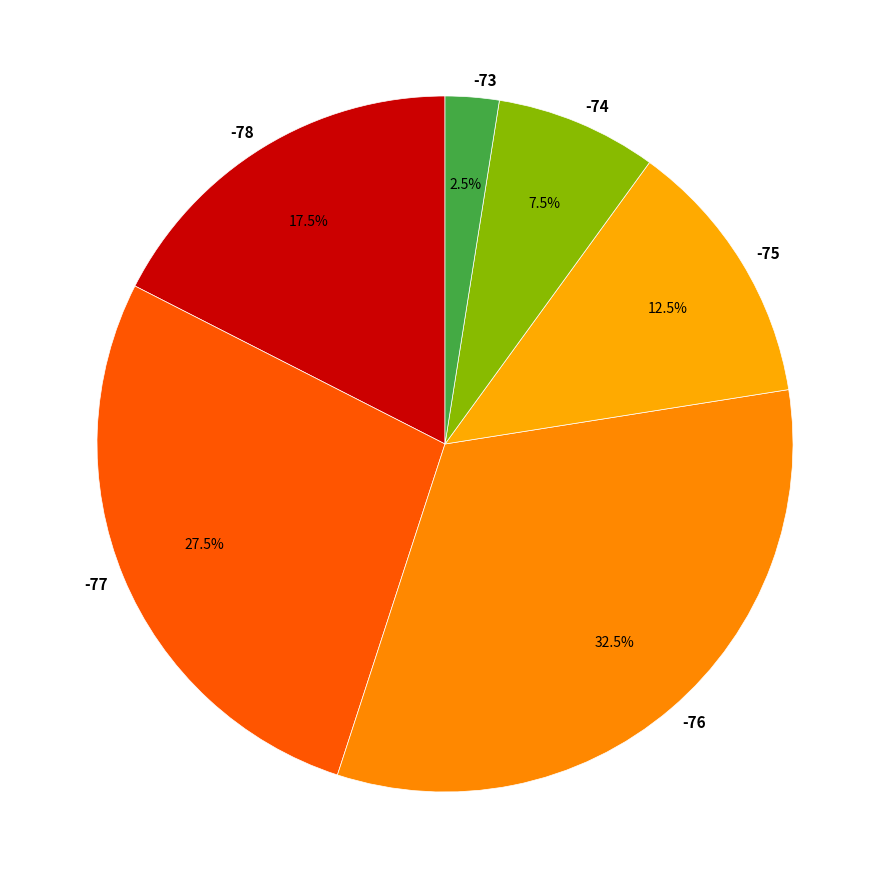

How many segments does this pie chart have?

6